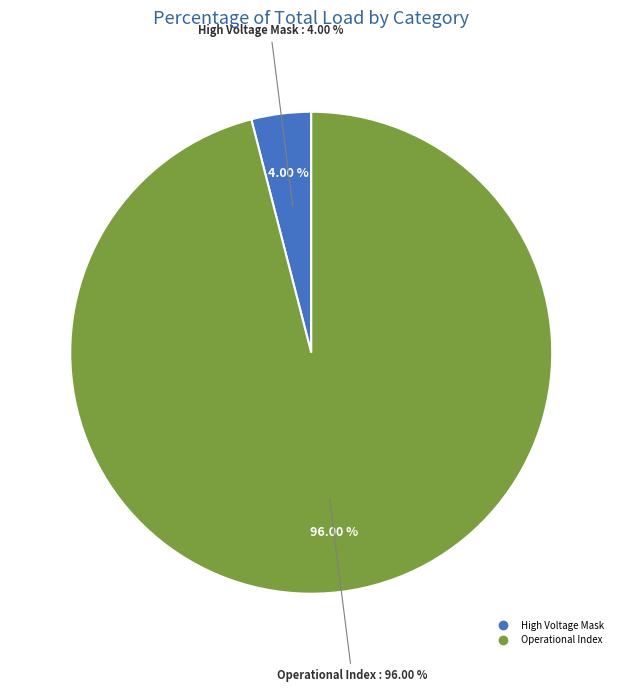

Is it true that Polar Angle Index is 0% of the pie?

True